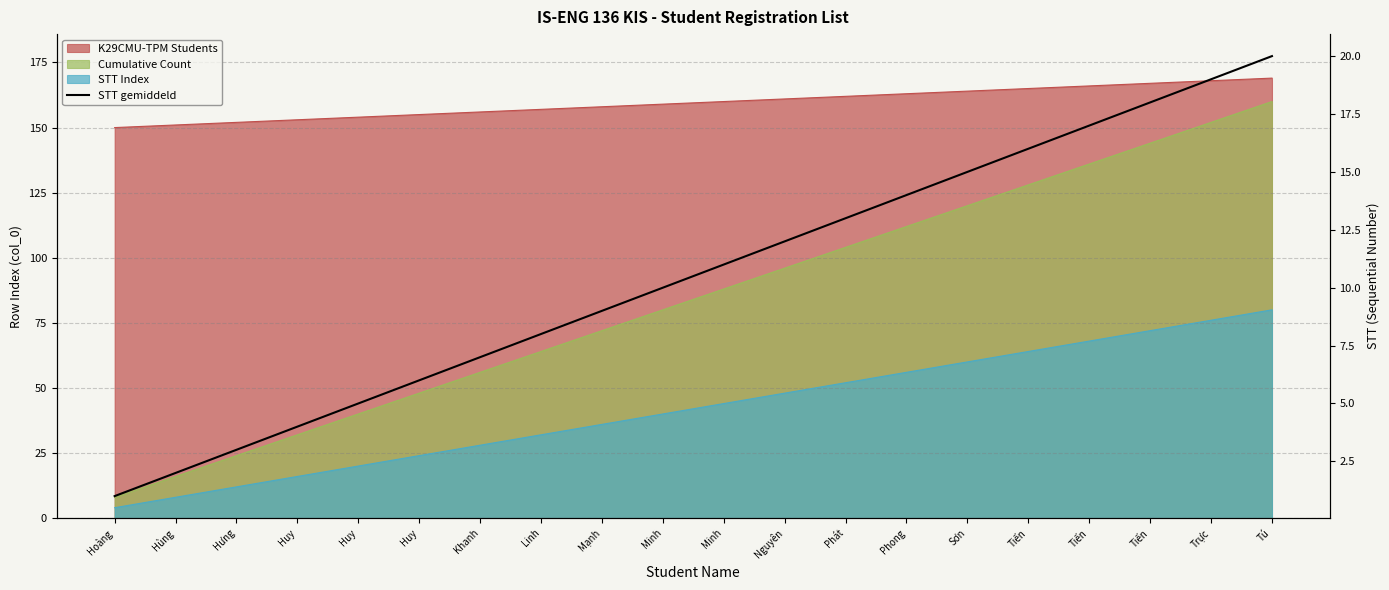

List the labels in order of value, smallest first.

Hoàng, Hùng, Hưng, Huy, Huy, Huy, Khanh, Linh, Mạnh, Minh, Minh, Nguyên, Phát, Phong, Sơn, Tiến, Tiến, Tiến, Trực, Tú